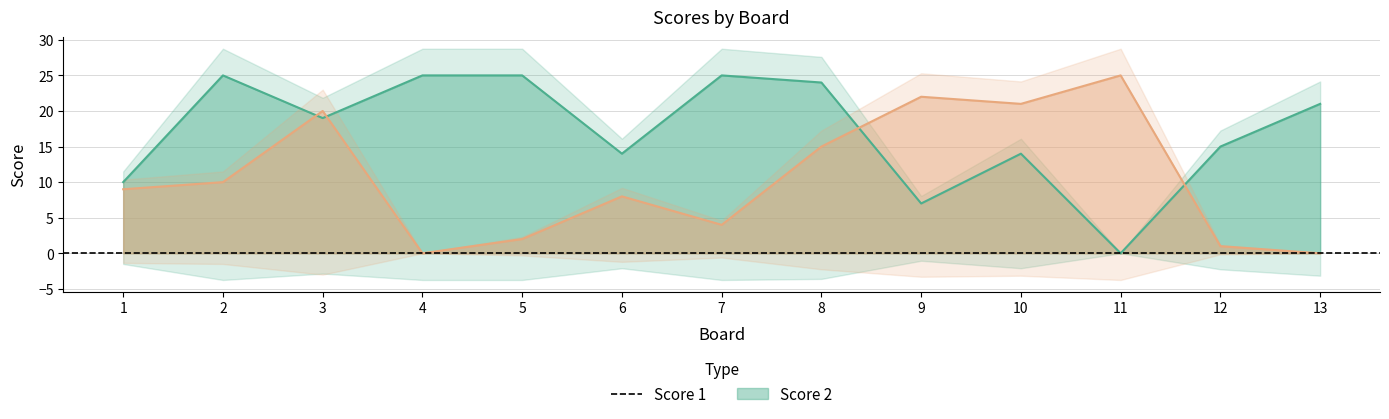

List the labels in order of Score 2 value, largest first.

11, 9, 10, 3, 8, 2, 1, 6, 7, 5, 12, 4, 13